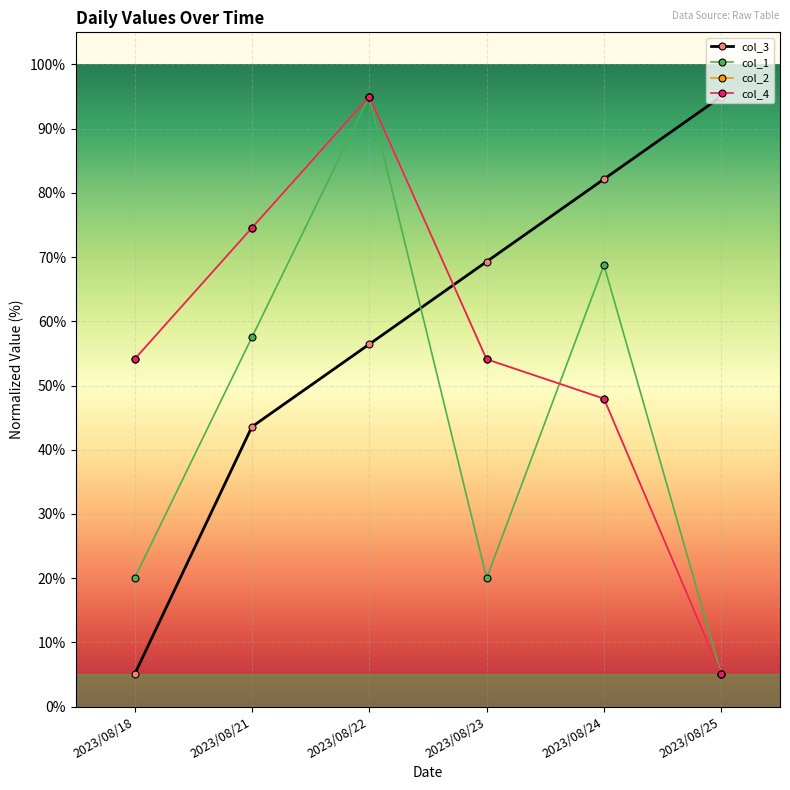

Does the chart have visible grid lines?

Yes